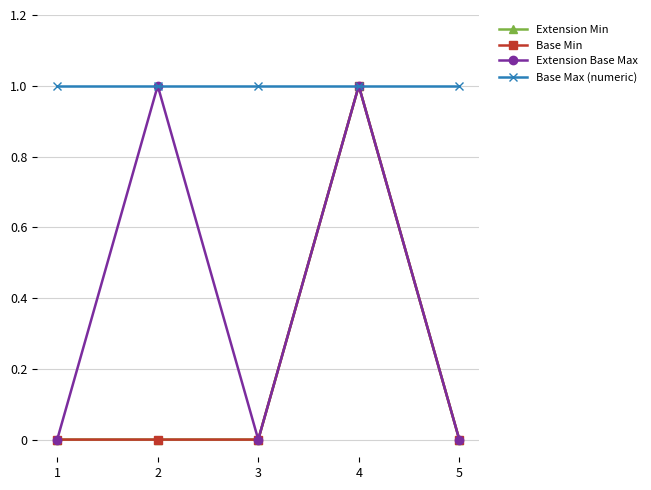

Is this an area chart (filled region under the line)?

No